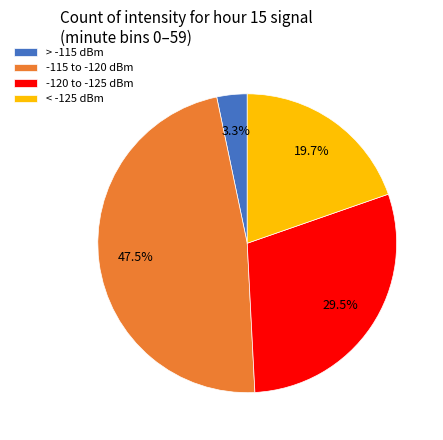

Approximately how many times larger is the value at < -125 dBm compared to -120 to -125 dBm?

0.7